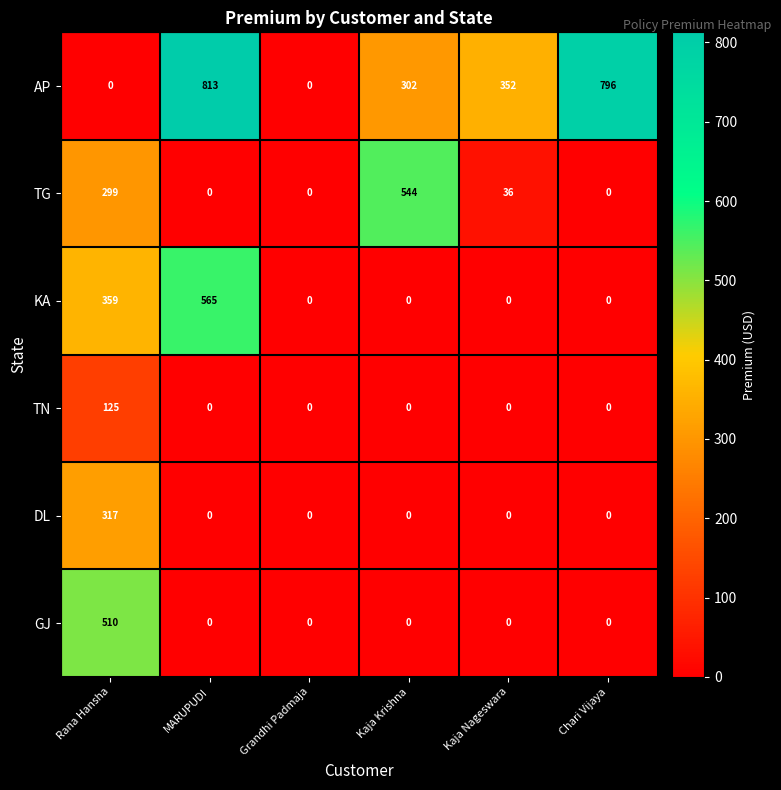

Rank the series at Rana Hansha from lowest to highest value.

AP, TN, TG, DL, KA, GJ